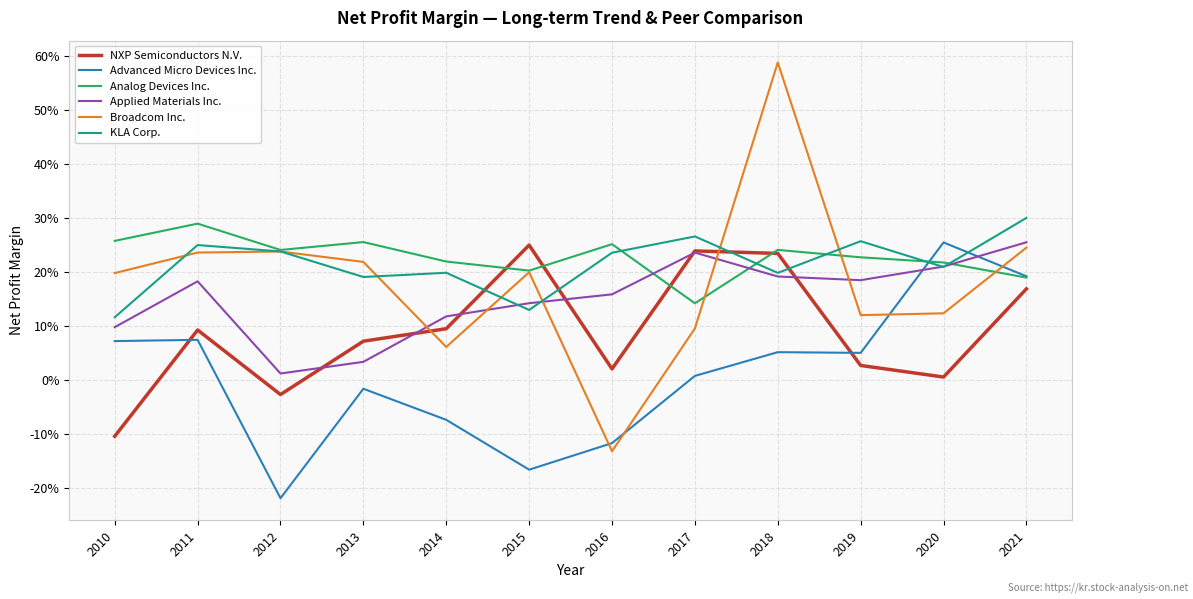

Does the chart display data point markers on the line(s)?

No